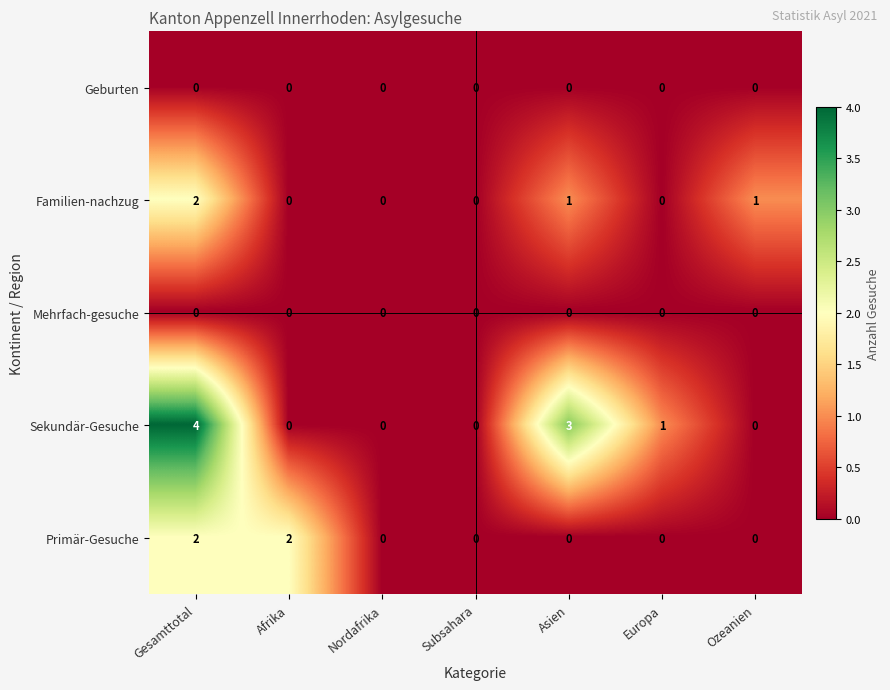

At which category is the sum across all series the highest?

Gesamttotal